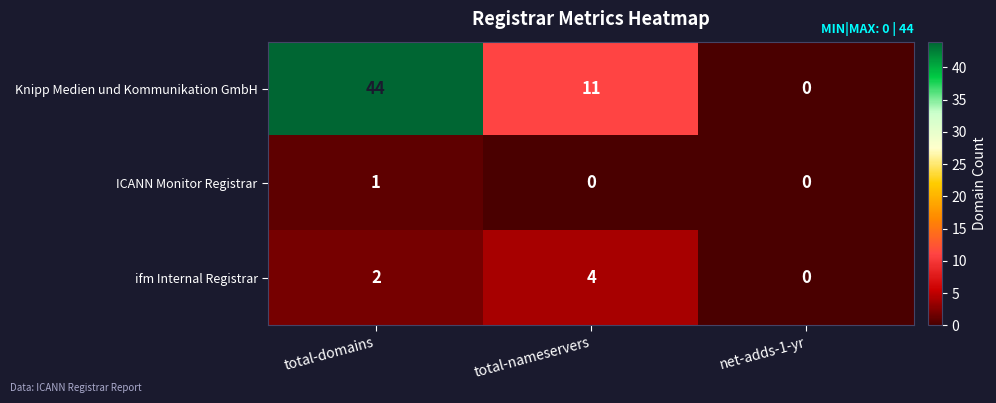

The value of ICANN Monitor Registrar at total-nameservers is 0. True or false?

True